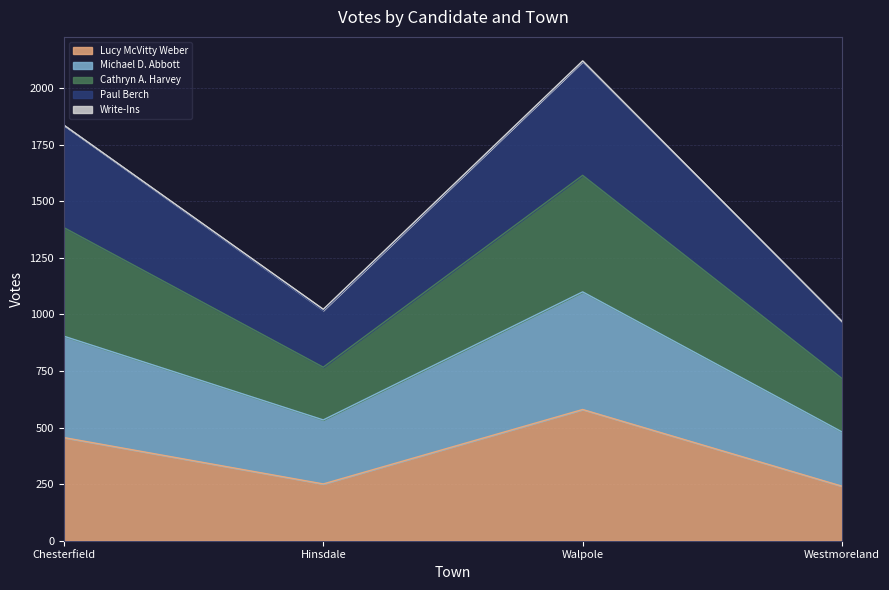

True or false: Lucy McVitty Weber has a value of 580 at Walpole.

True